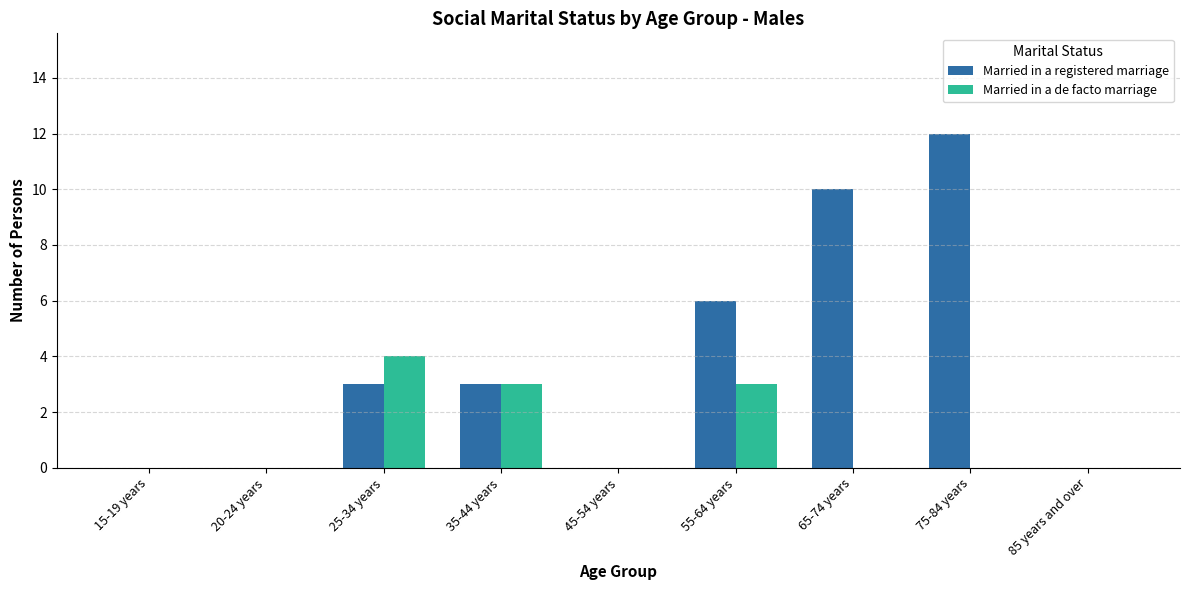

Count the number of data series in this chart.

2